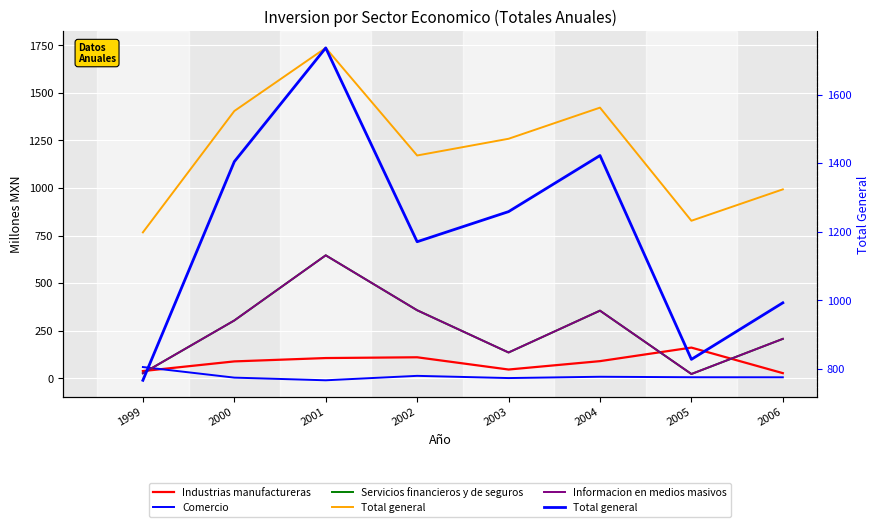

How many data points in Industrias manufactureras are above 90?

4